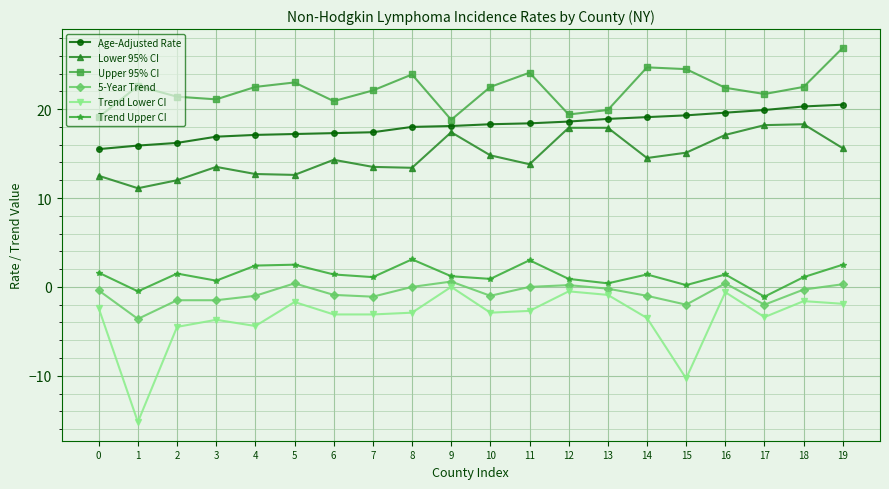

What is the highest value of the Age-Adjusted Rate series?

20.5